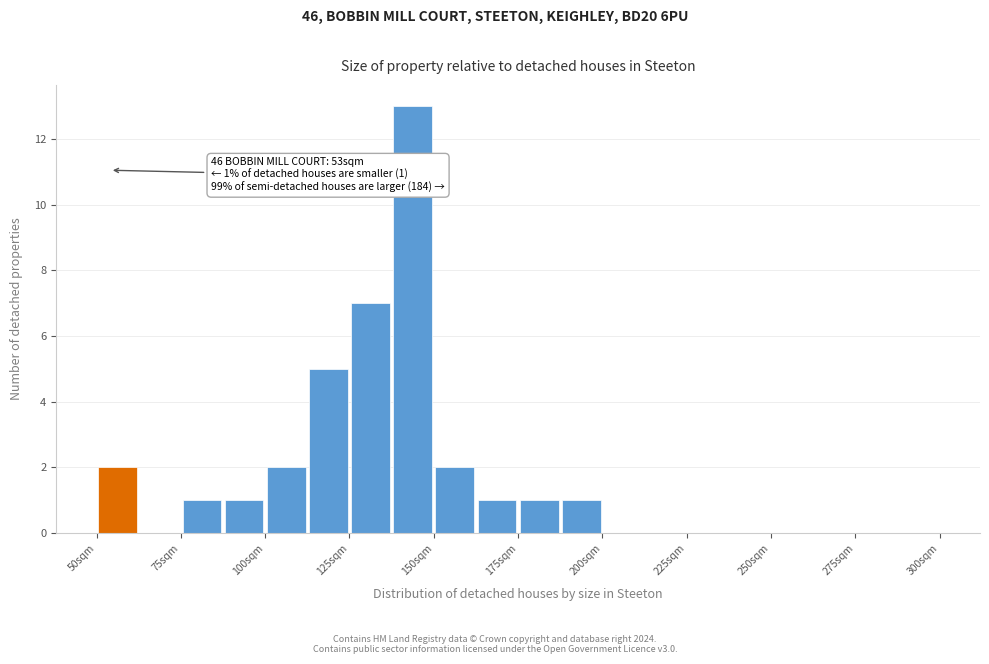

Read against the x-axis, roughly where is the centre of the tallest bar?

145